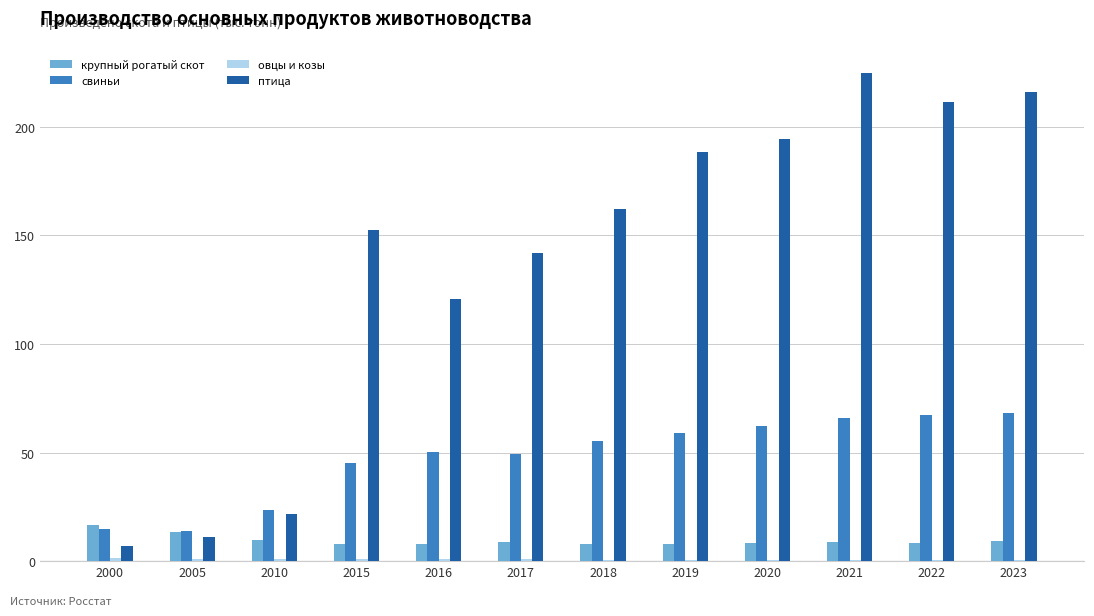

How many groups of bars are there?

12